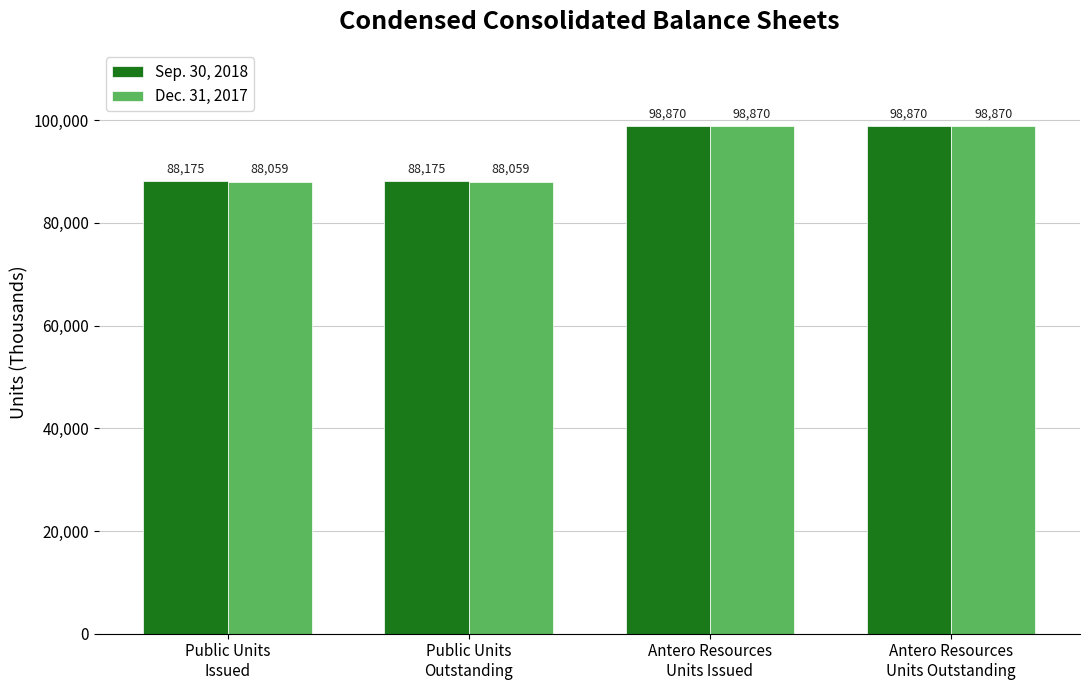

How many Sep. 30, 2018 values are between 88175 and 98870?

4